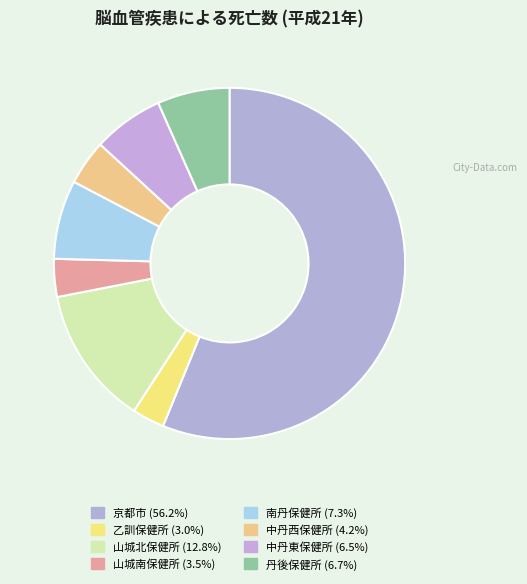

How many slices are in this pie chart?

8